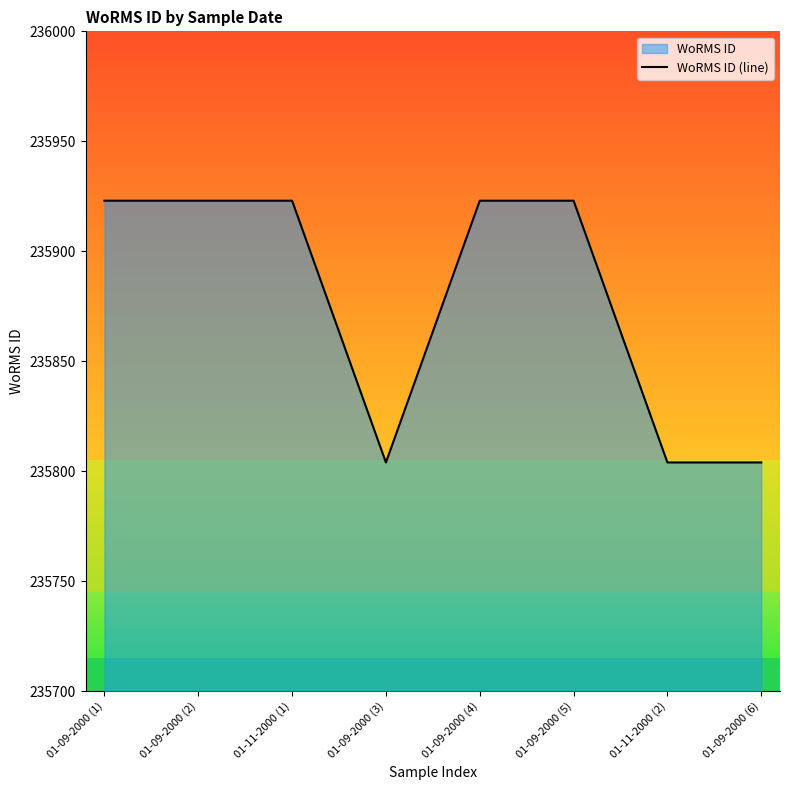

What is the average value?

235878